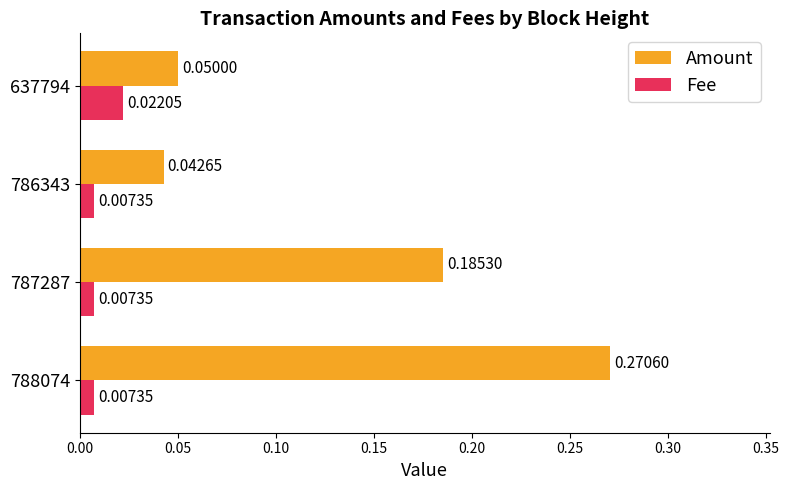

List the series in order of their peak value, lowest first.

Fee, Amount